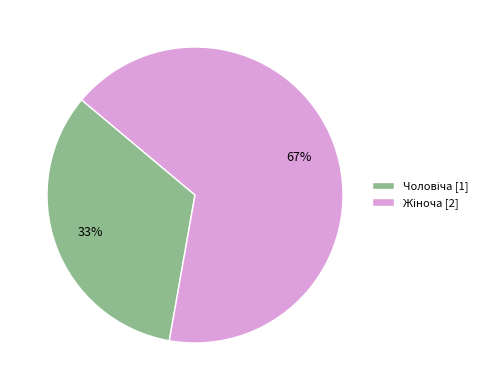

To the nearest percent, what is the average slice percentage?

50%